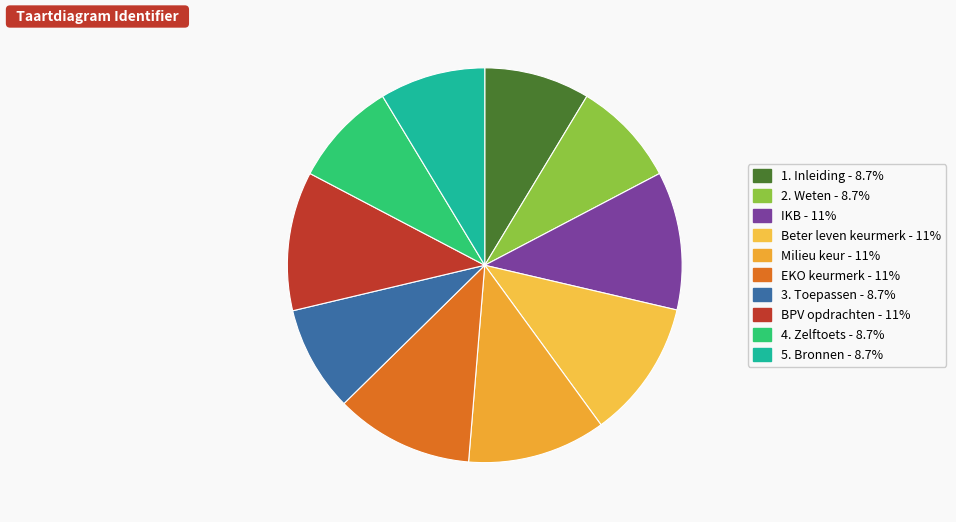

Which has a higher value, 5. Bronnen or 4. Zelftoets?

5. Bronnen